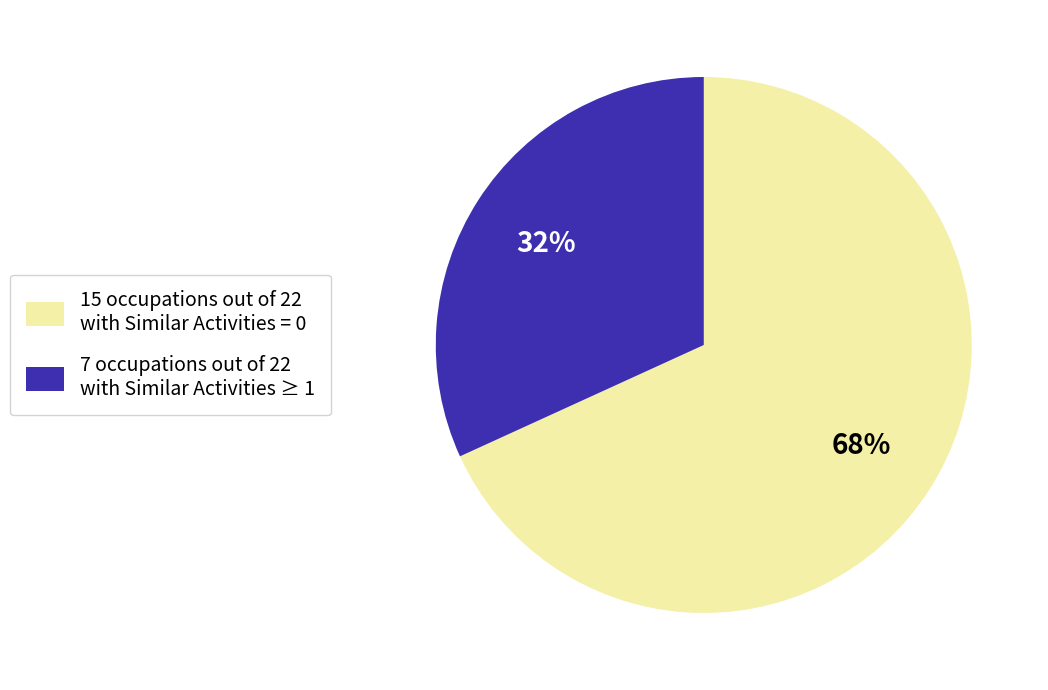

Rank the categories by value from highest to lowest.

15 occupations out of 22 with Similar Activities = 0, 7 occupations out of 22 with Similar Activities ≥ 1